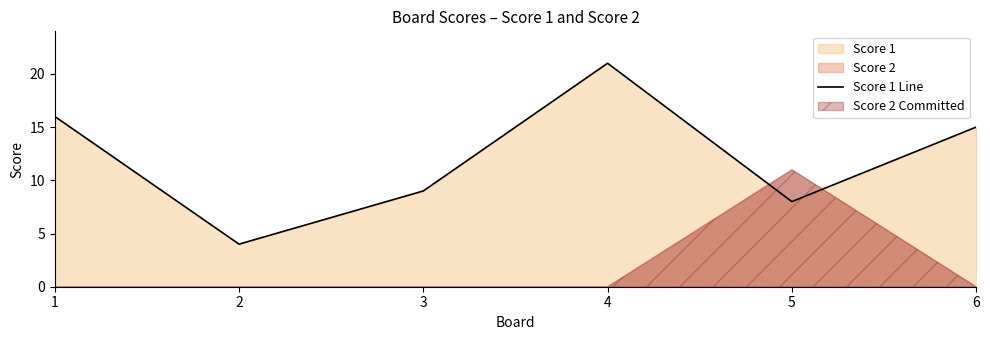

At which label does Score 1 Line reach its peak?

4